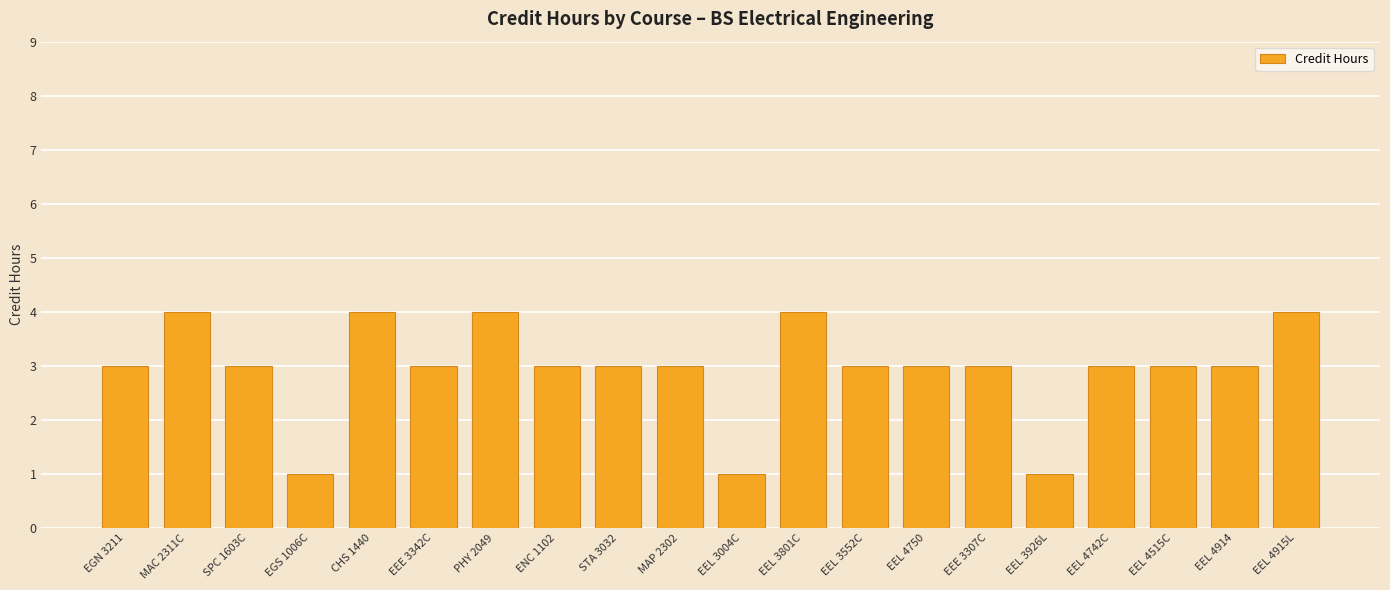

Reading left to right, transcribe all the data shown in this chart.

EGN 3211=3	MAC 2311C=4	SPC 1603C=3	EGS 1006C=1	CHS 1440=4	EEE 3342C=3	PHY 2049=4	ENC 1102=3	STA 3032=3	MAP 2302=3	EEL 3004C=1	EEL 3801C=4	EEL 3552C=3	EEL 4750=3	EEE 3307C=3	EEL 3926L=1	EEL 4742C=3	EEL 4515C=3	EEL 4914=3	EEL 4915L=4